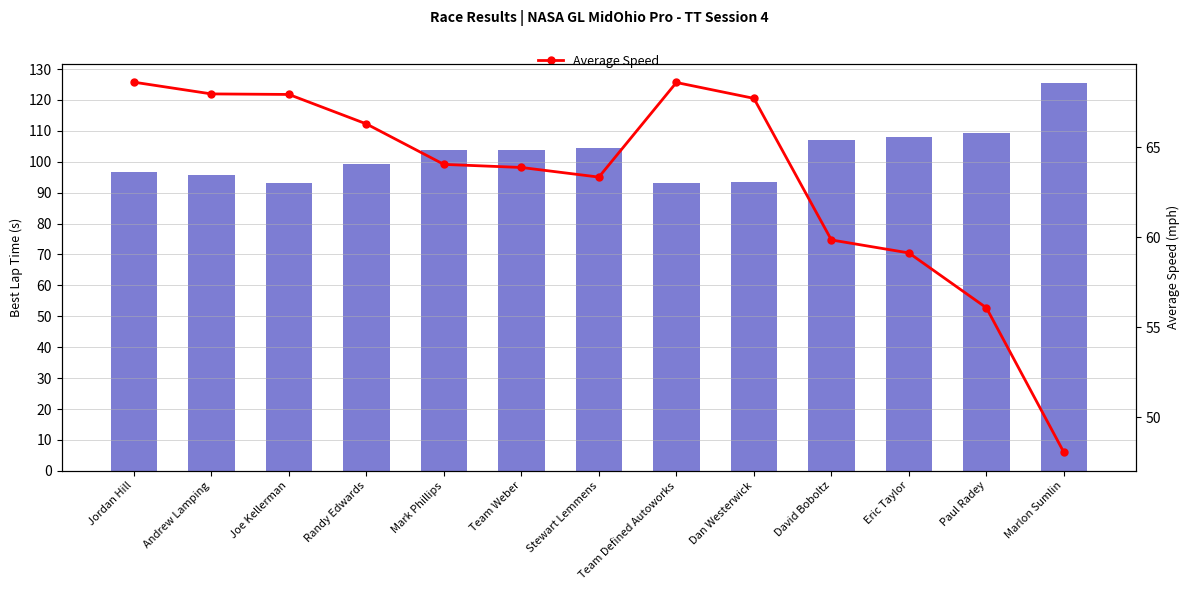

Reading left to right, what are all the values shown in this chart?

Best Lap time: 96.8	95.6	93.2	99.3	103.7	103.9	104.6	93.0	93.3	107.1	107.9	109.3	125.5
Average Speed: 68.6	68.0	67.9	66.3	64.0	63.9	63.3	68.6	67.7	59.8	59.1	56.1	48.0